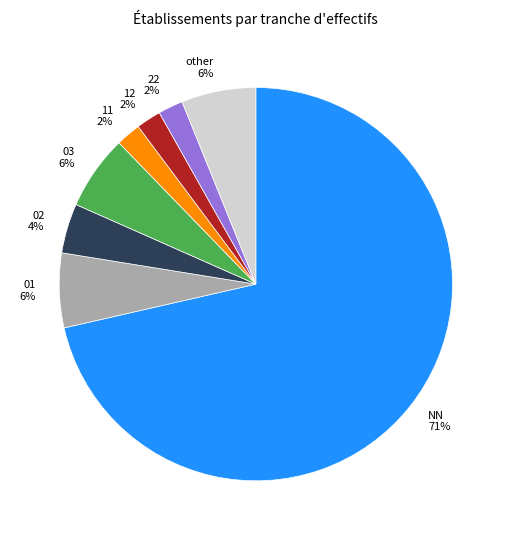

Which has a higher value, 02 or 03?

03